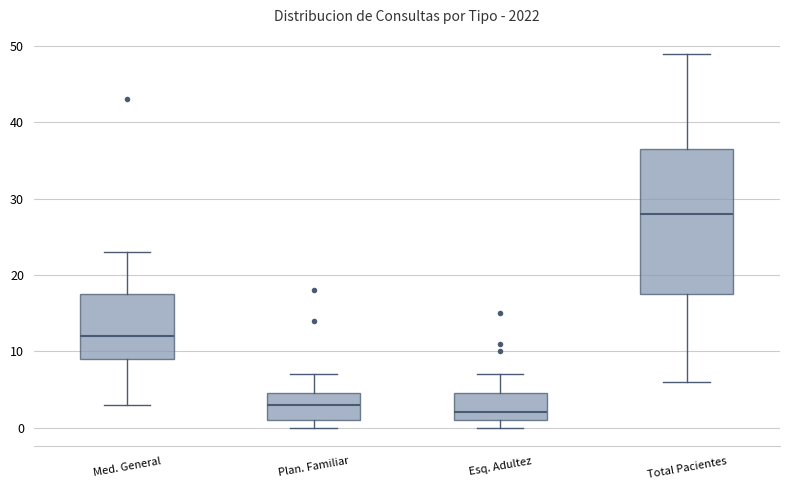

Comparing the boxes themselves (not the whiskers), which one is the tallest?

Total Pacientes